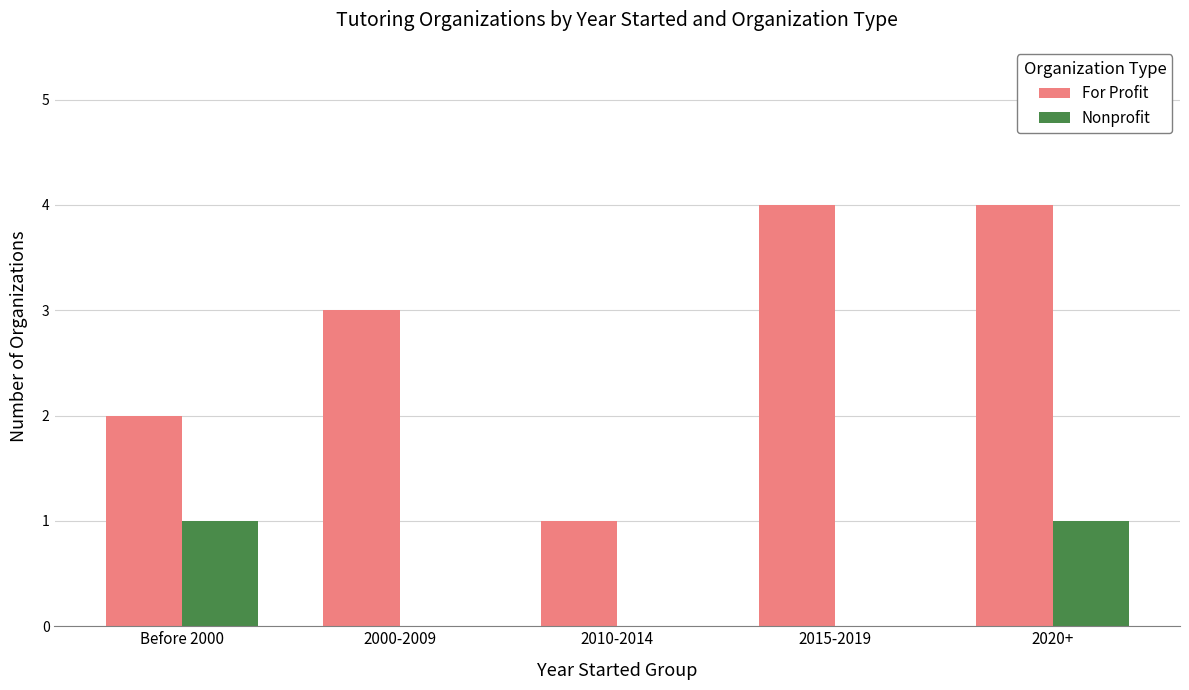

What is the highest value of the For Profit series?

4